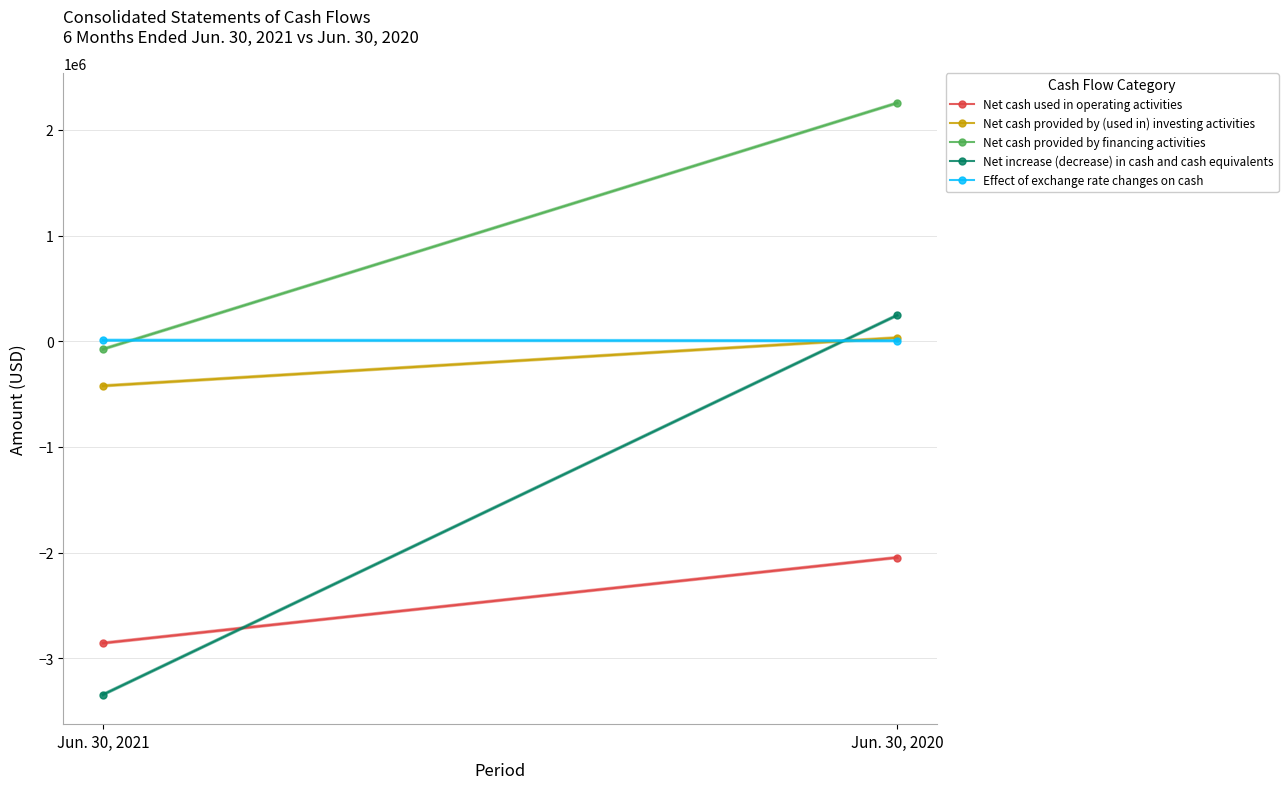

Reading right to left, transcribe all the data shown in this chart.

Net cash used in operating activities: Jun. 30, 2020=-2047071	Jun. 30, 2021=-2857078
Net cash provided by (used in) investing activities: Jun. 30, 2020=33300	Jun. 30, 2021=-421974
Net cash provided by financing activities: Jun. 30, 2020=2255107	Jun. 30, 2021=-74734
Net increase (decrease) in cash and cash equivalents: Jun. 30, 2020=245926	Jun. 30, 2021=-3344367
Effect of exchange rate changes on cash: Jun. 30, 2020=4590	Jun. 30, 2021=9419